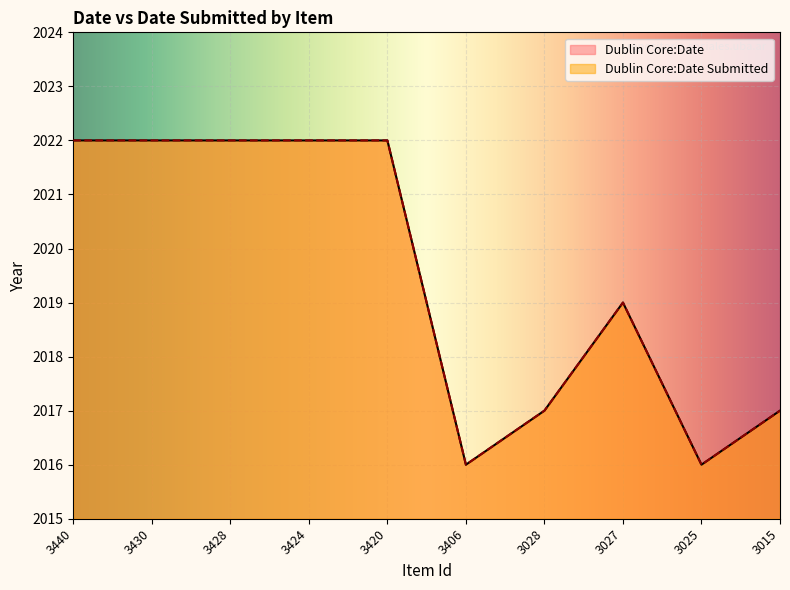

Count the Dublin Core:Date values in the range 2017 to 2022.

8